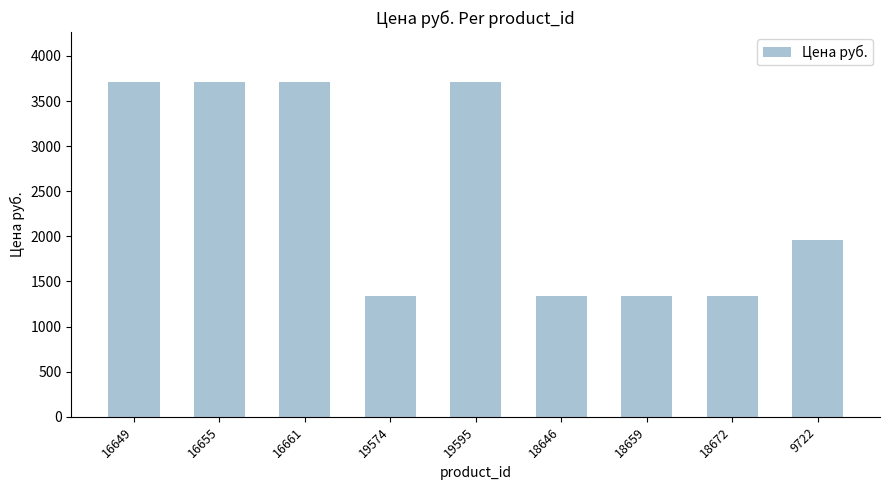

Where is the data nearest to the value 2526?

9722